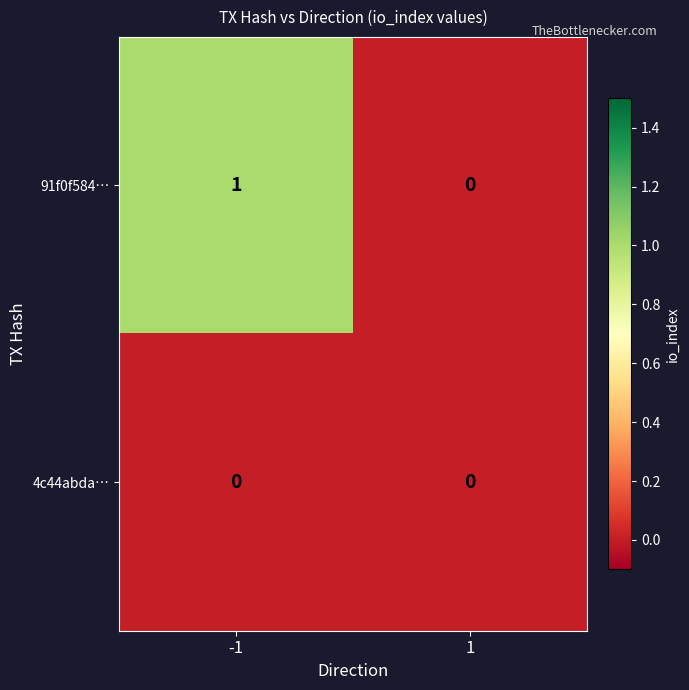

True or false: 4c44abda… has a value of 0 at 1.

True